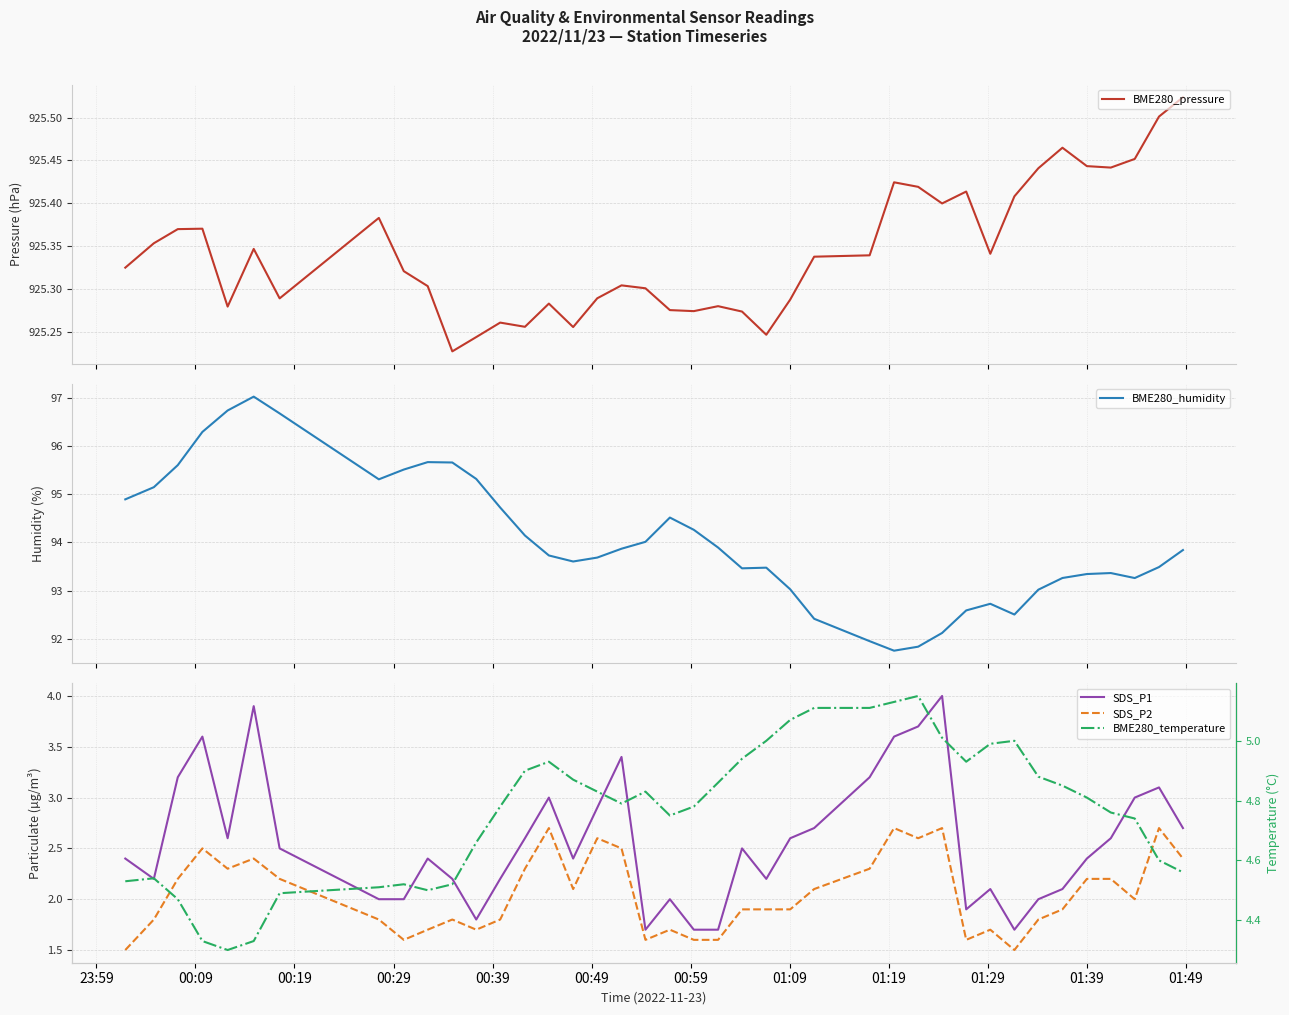

How many BME280_pressure values are between 925 and 926?

40